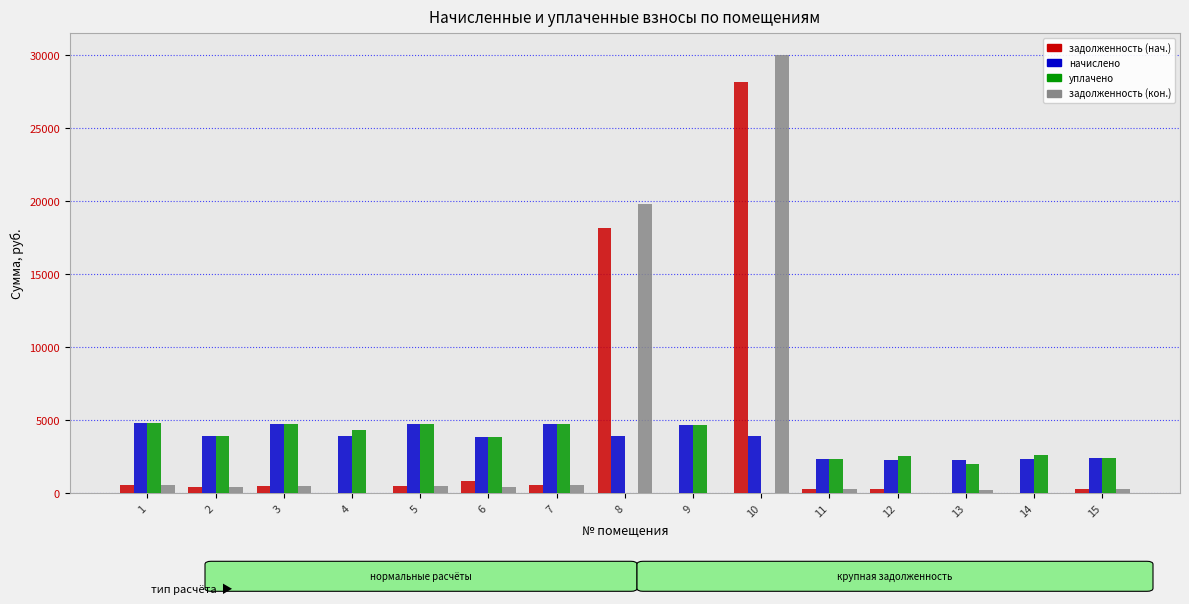

What is the maximum value shown in the chart?

30007.0